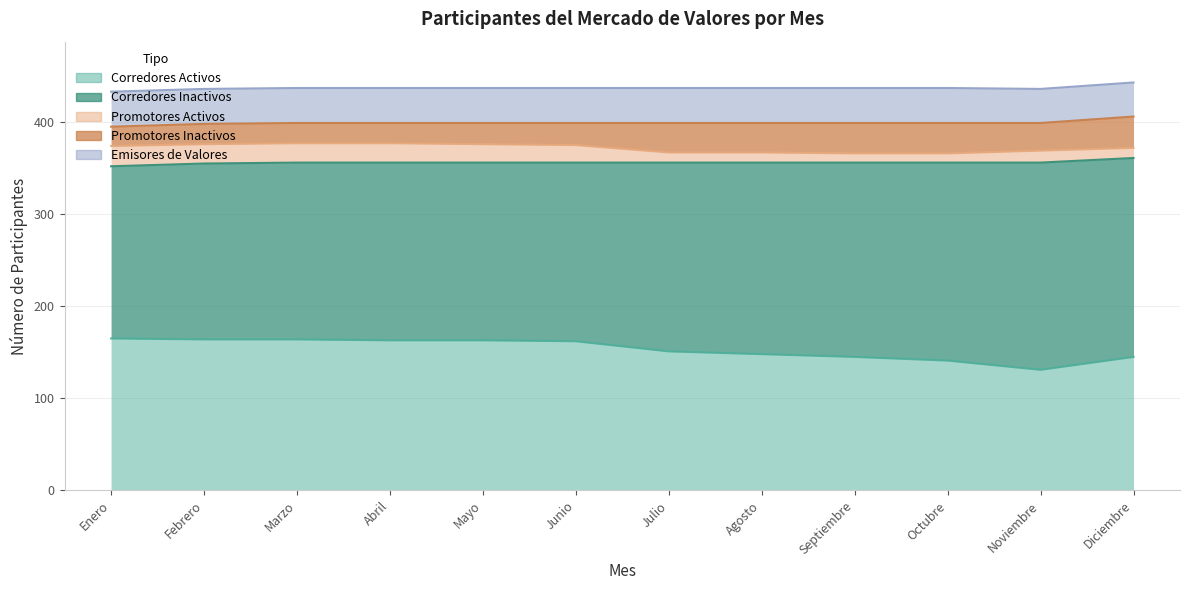

True or false: Promotores Activos and Corredores Inactivos cross at least once.

False